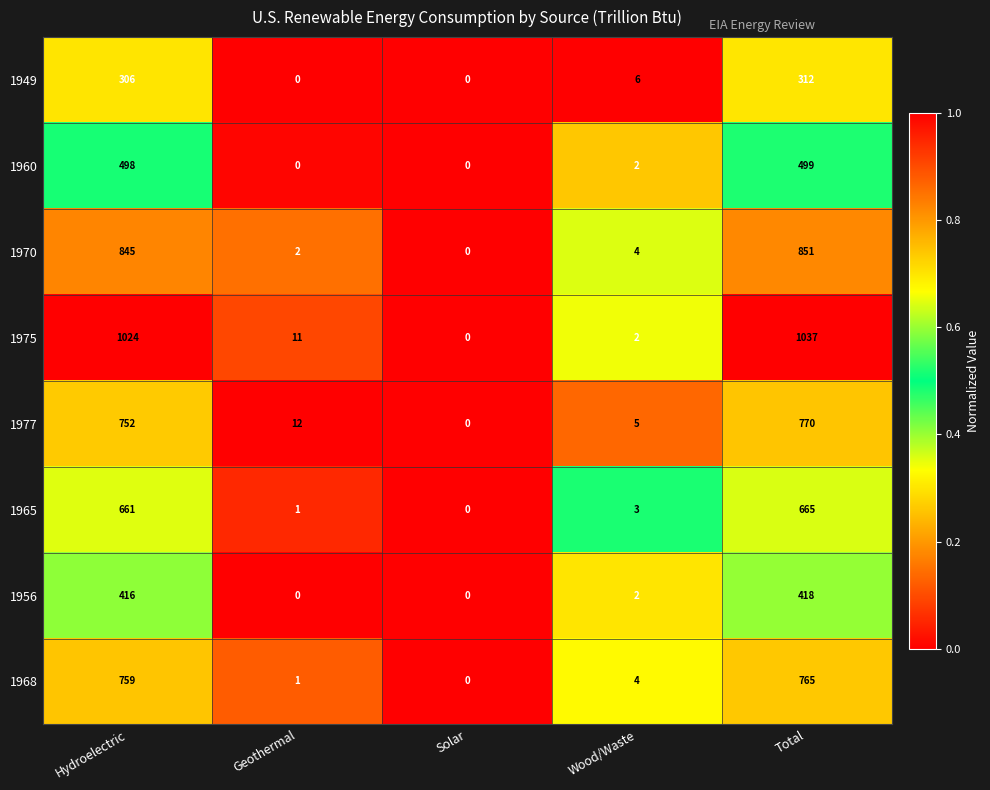

Count the number of data series in this chart.

8